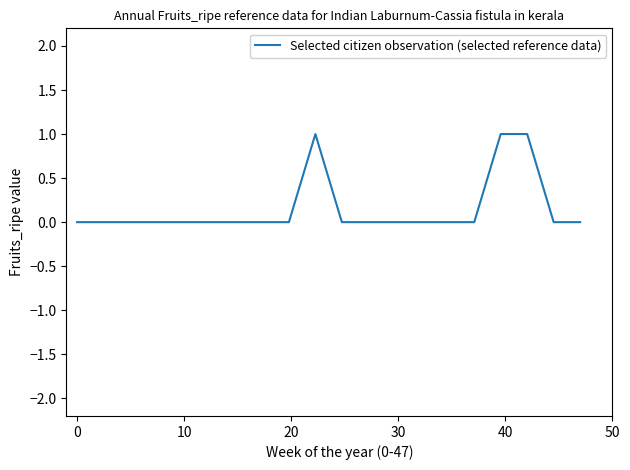

Does the chart display data point markers on the line(s)?

No